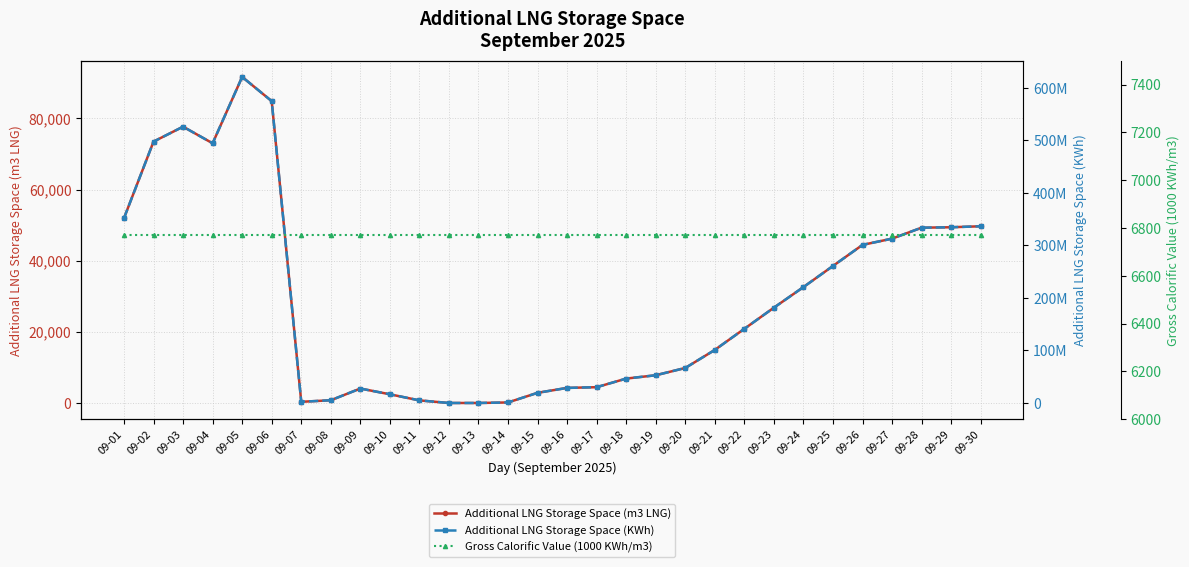

How many data points does each series have?

30